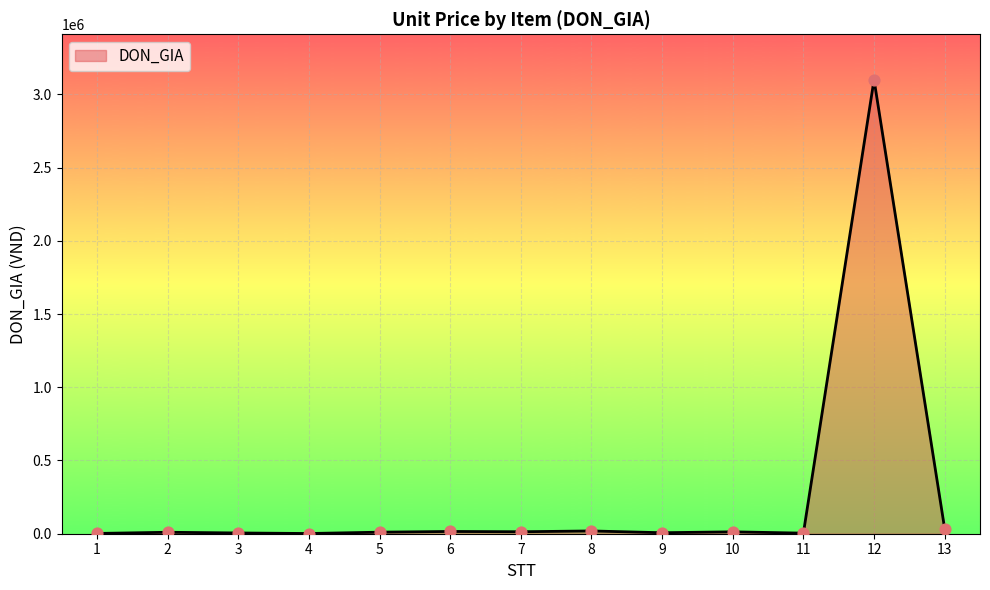

What is the change in value from 1 to 12?

+3098150